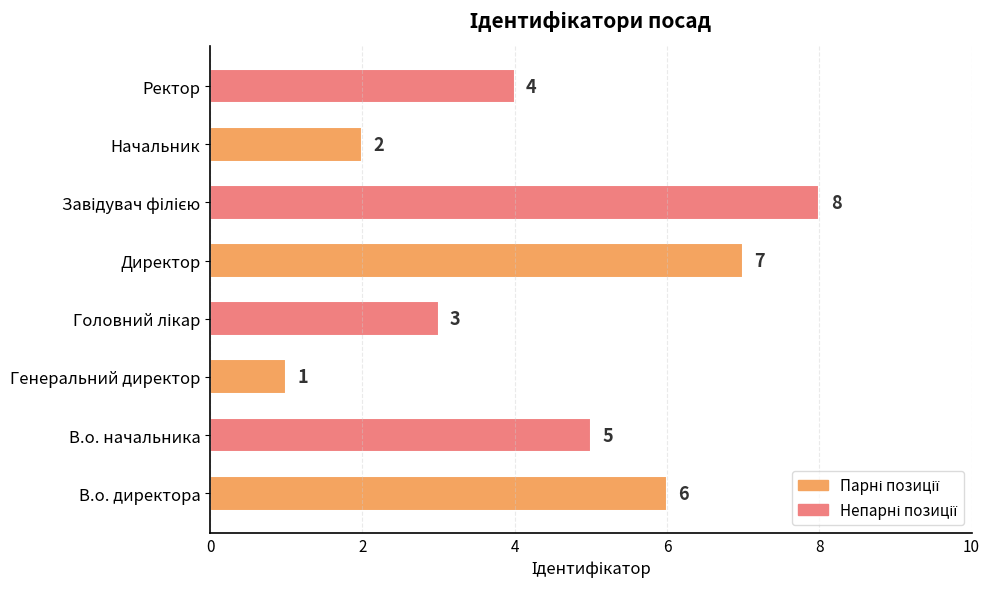

What is the sum of all values?

36